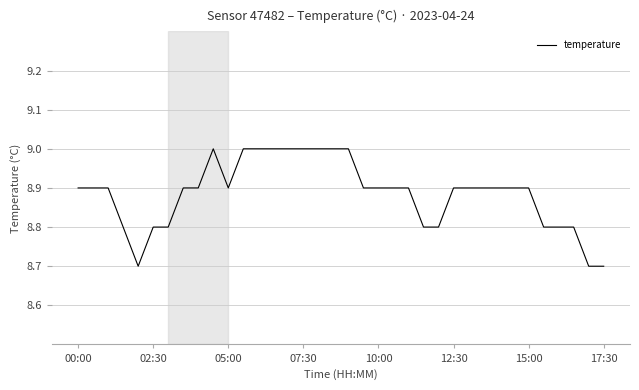

What is the maximum value shown in the chart?

9.0